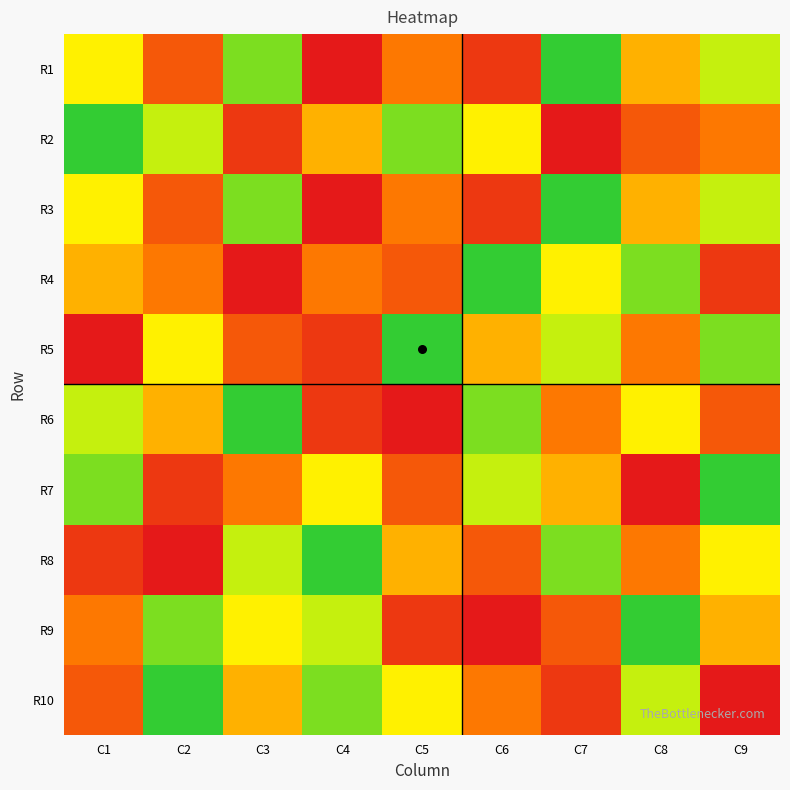

What is the difference between the highest and lowest values at C1?

8